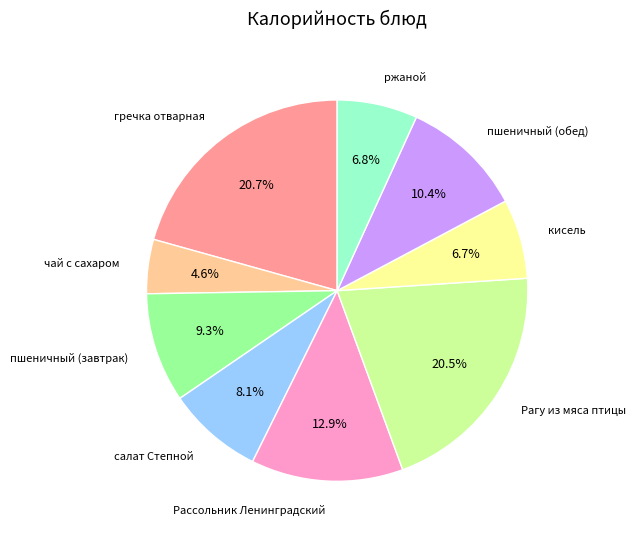

Do пшеничный (завтрак) and ржаной together represent more than half of the pie?

No